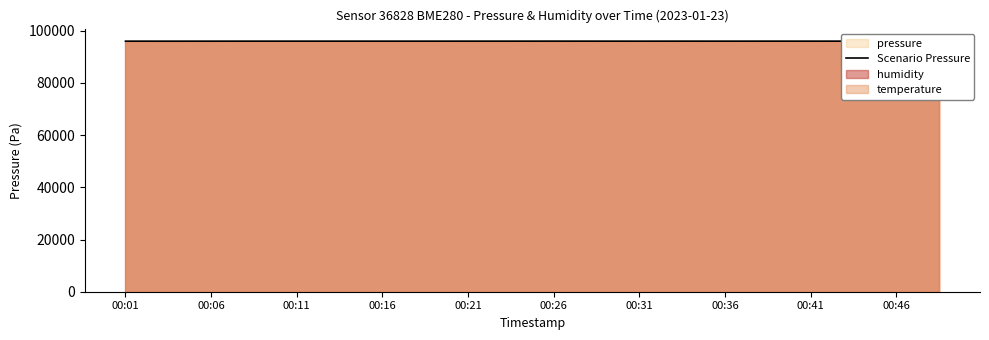

What is the ratio of the value at 00:01 to the value at 00:26?

1.0